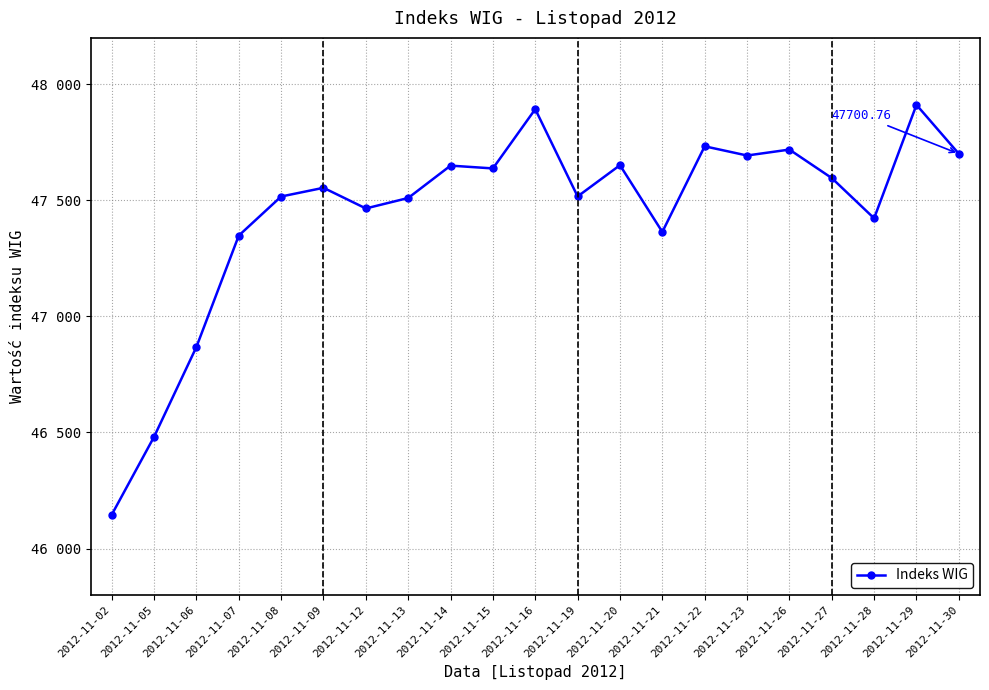

How many interior local valleys (lower than both neighbors) does the data have?

6